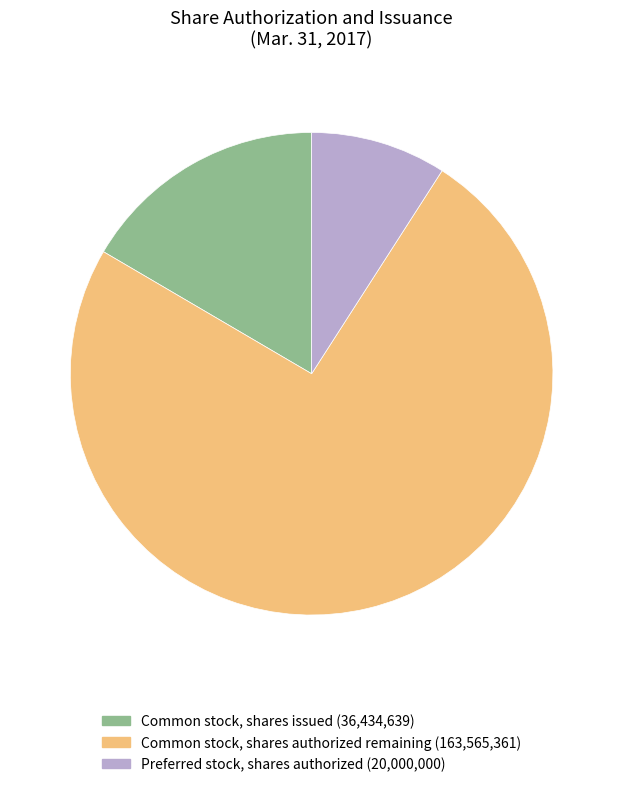

Approximately how many times larger is the value at Common stock, shares authorized compared to Common stock, shares issued?

4.5